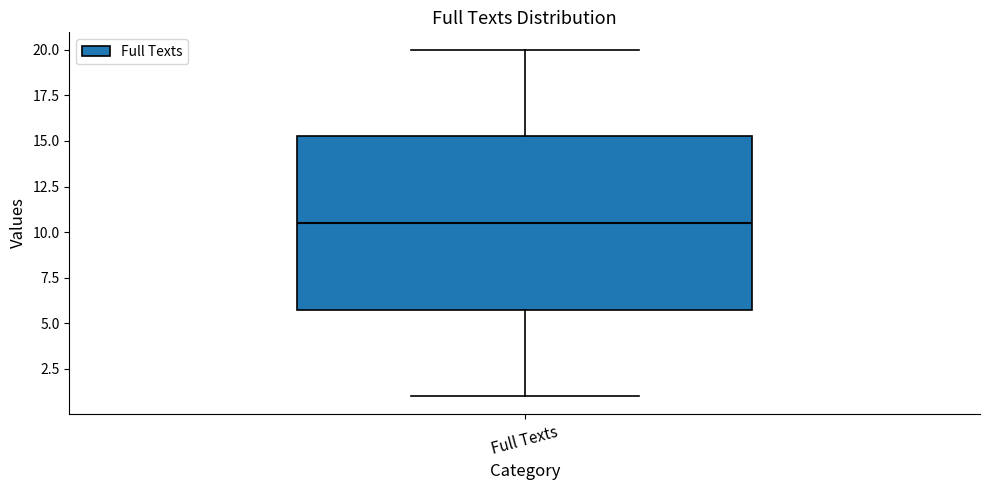

Read this box plot against the y-axis: the position of the median line, the range covered by the box, and the ends of both whiskers. The values are not printed on the chart, so give them approximately, as read against the axis.

median 10.5, box 6.0 to 15.5, whiskers 1.0 to 20.0